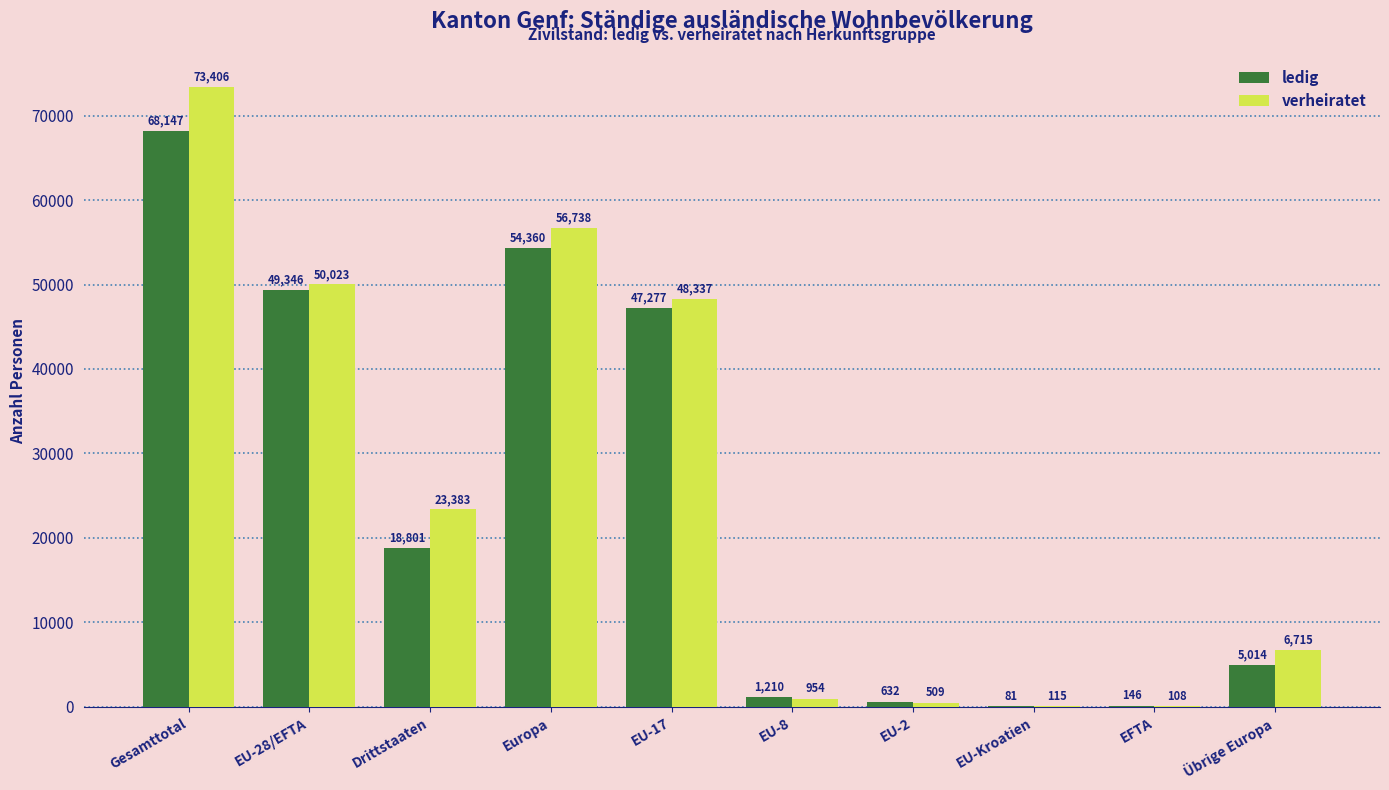

How many categories are shown in the chart?

10